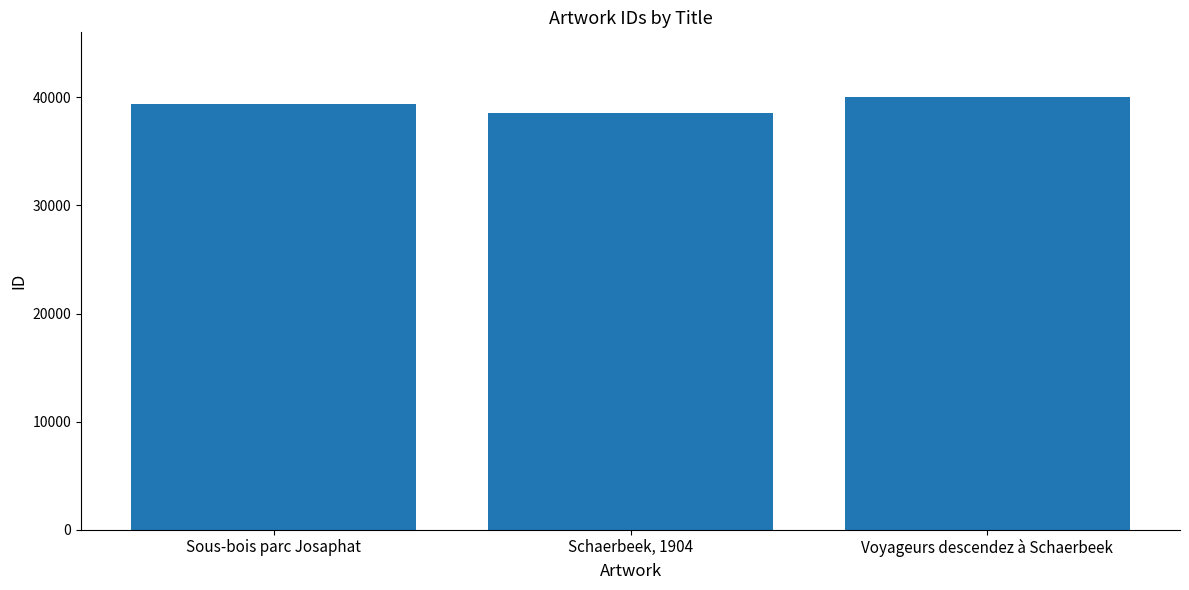

Is it true that the value at Voyageurs descendez à Schaerbeek is 40015?

True